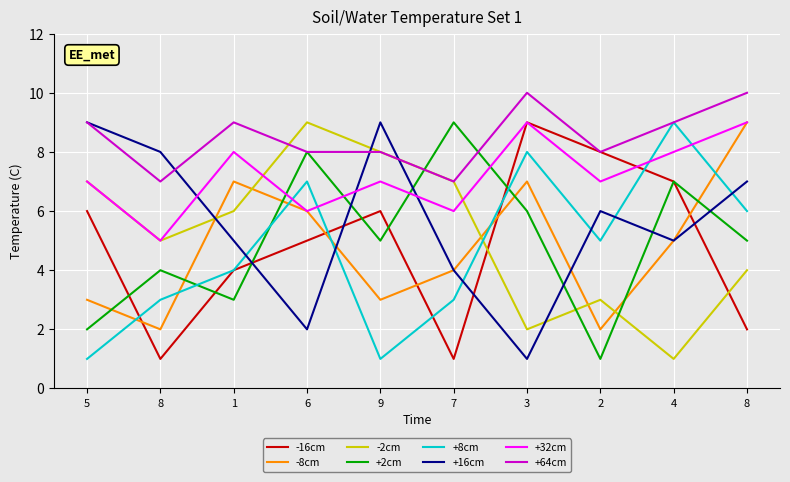

Does the chart display data point markers on the line(s)?

No